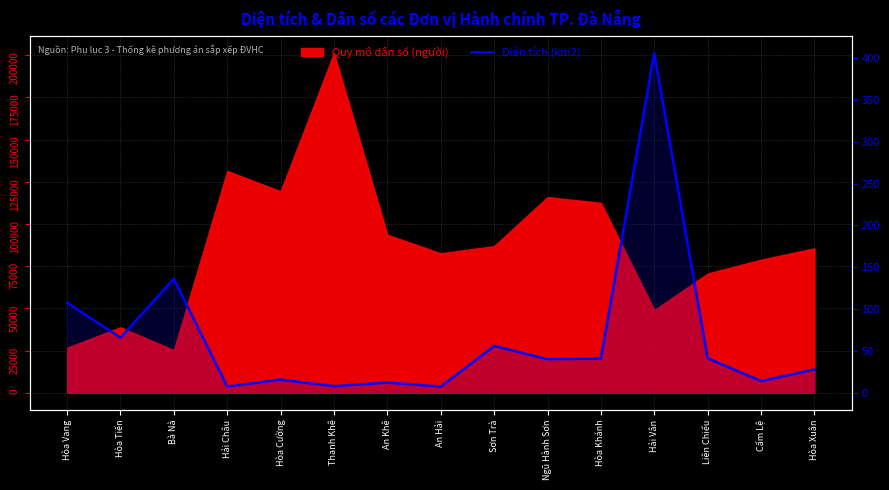

What is the difference between the maximum and minimum values?

398.7